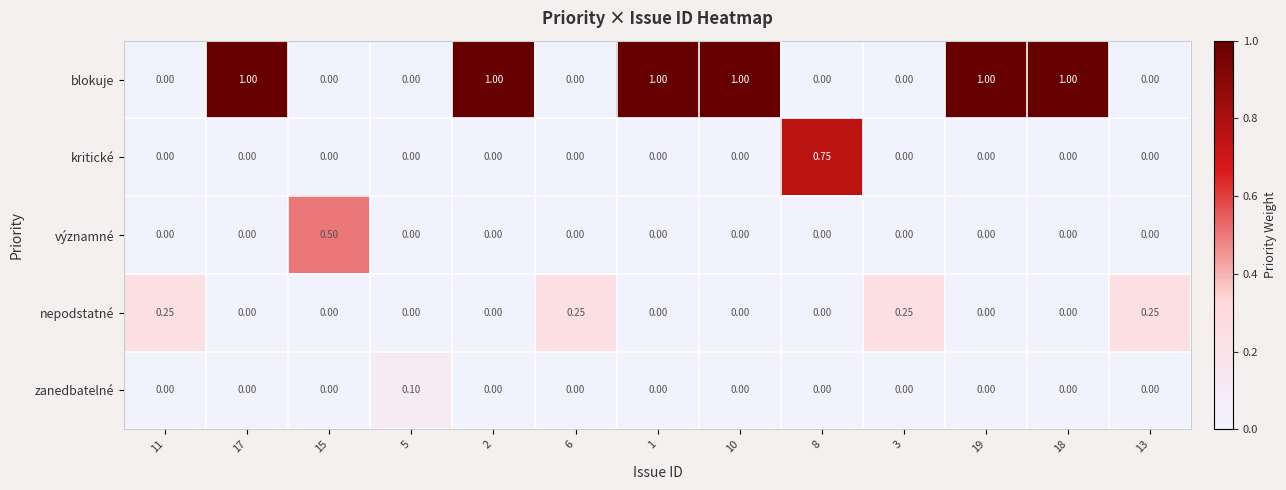

Rank the series by their maximum value, from highest to lowest.

blokuje, kritické, významné, nepodstatné, zanedbatelné